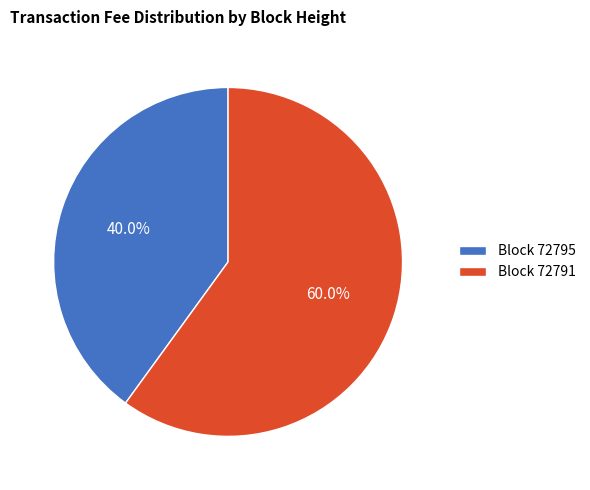

What is the smallest slice in the pie chart?

Block 72795